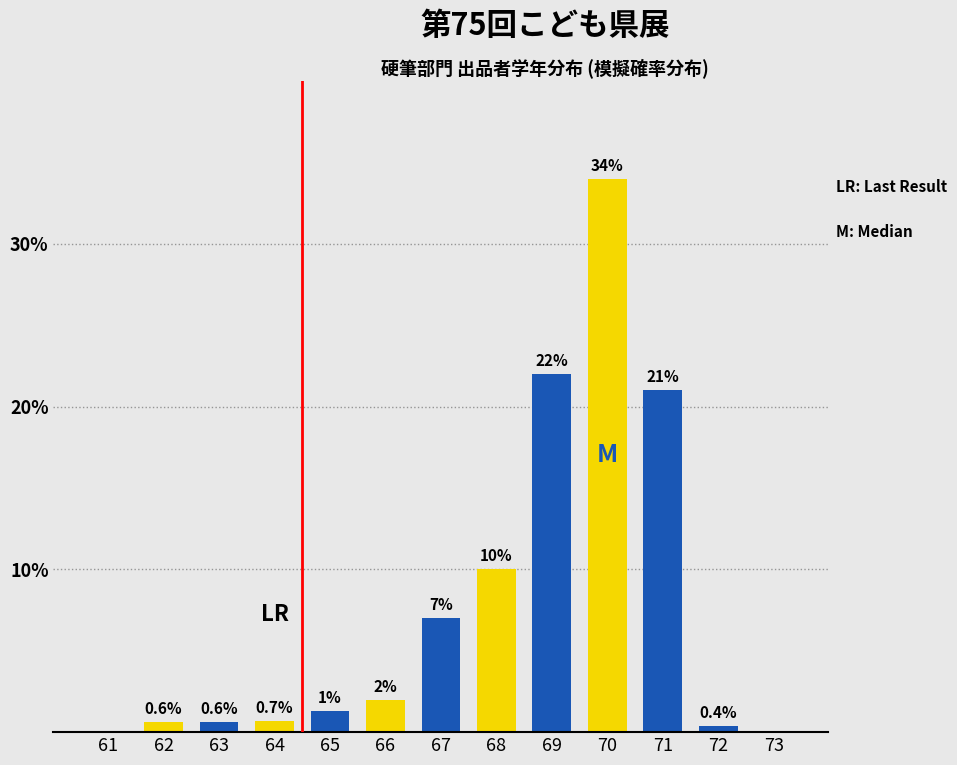

Reading right to left, list all the values displayed in this chart.

73=0.0	72=0.4	71=21.0	70=34.0	69=22.0	68=10.0	67=7.0	66=2.0	65=1.3	64=0.7	63=0.6	62=0.6	61=0.0